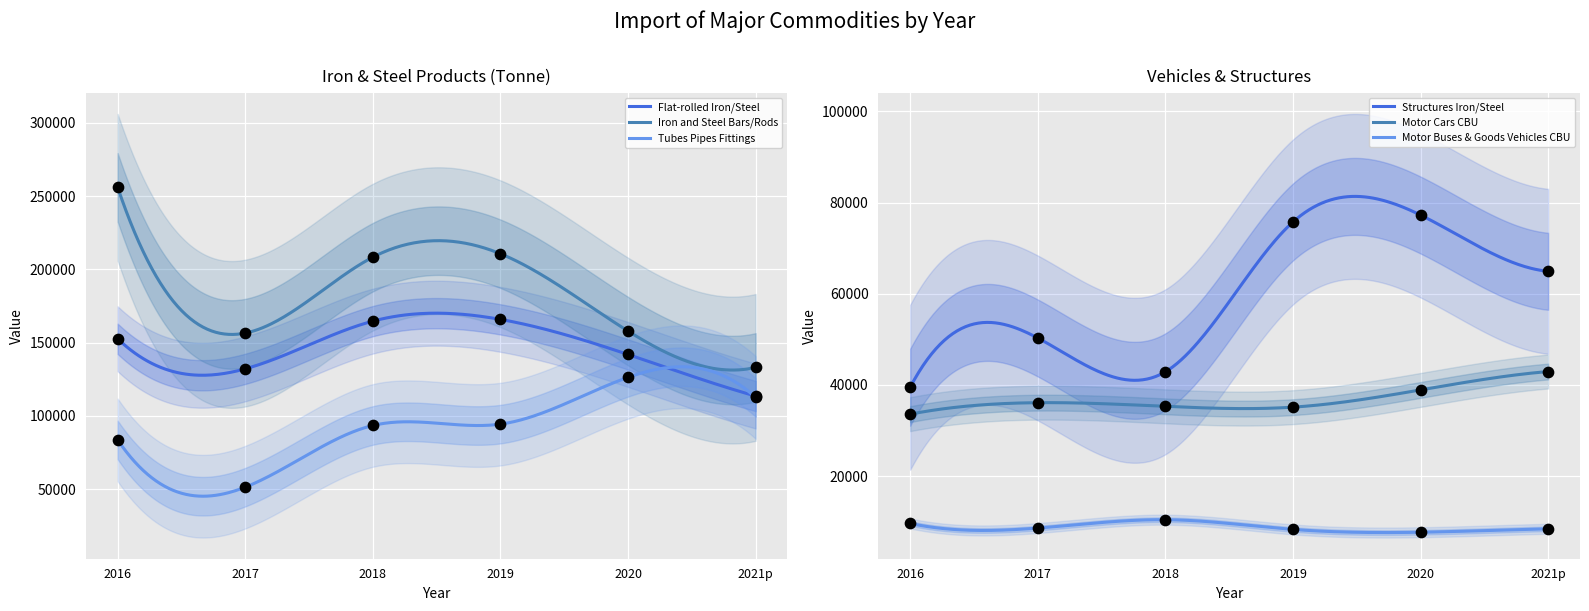

What is the total value across all series at 2018?

555071